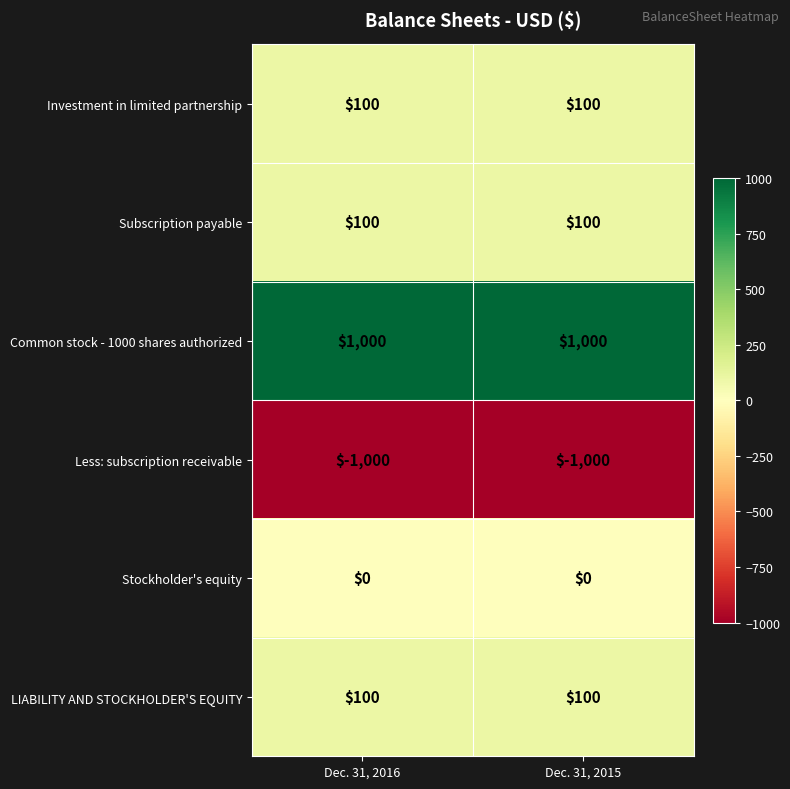

What is the minimum value shown in the chart?

-1000